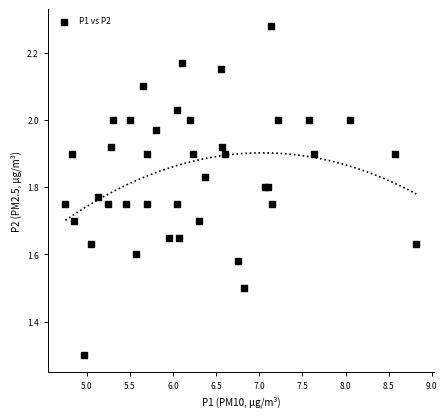

What Y value in the scatter plot is closest to 1?

1.3